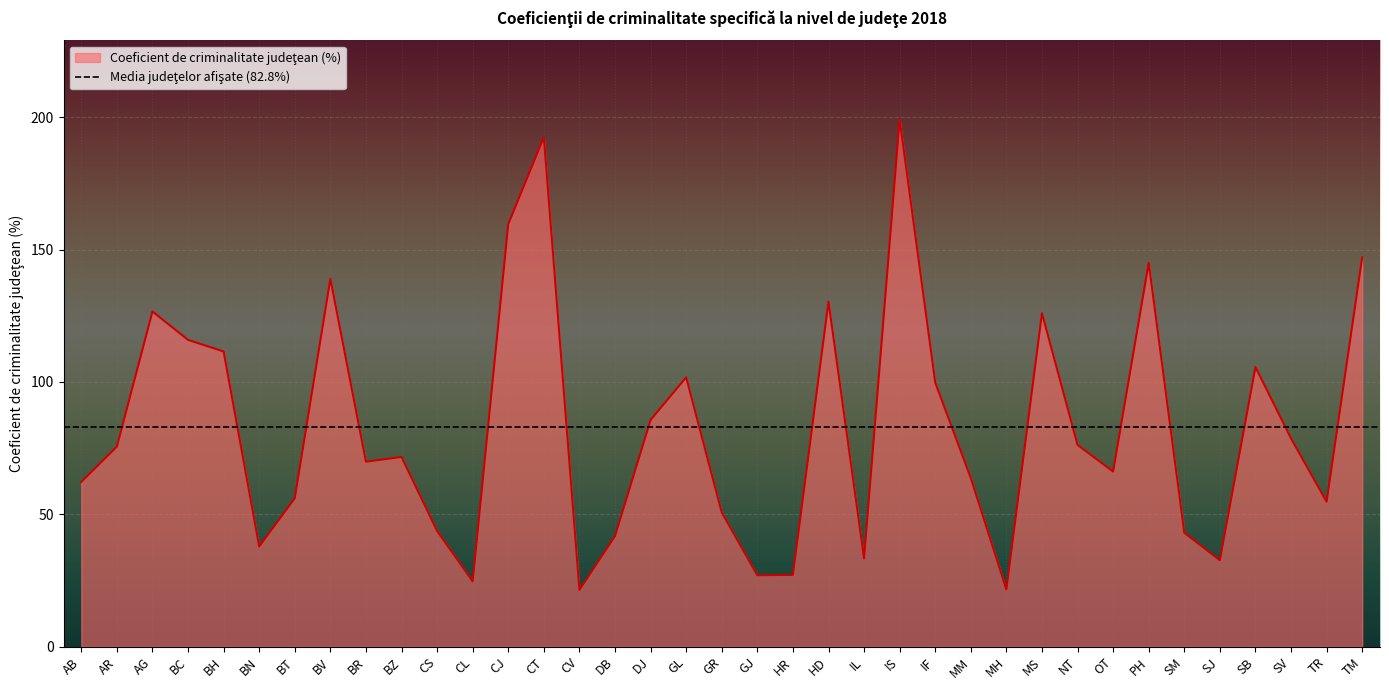

What position from the left is BT?

7